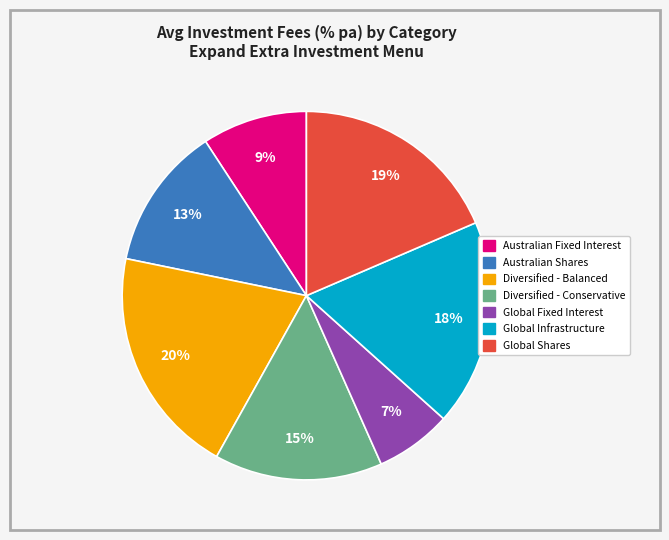

Does any single category account for the majority?

No